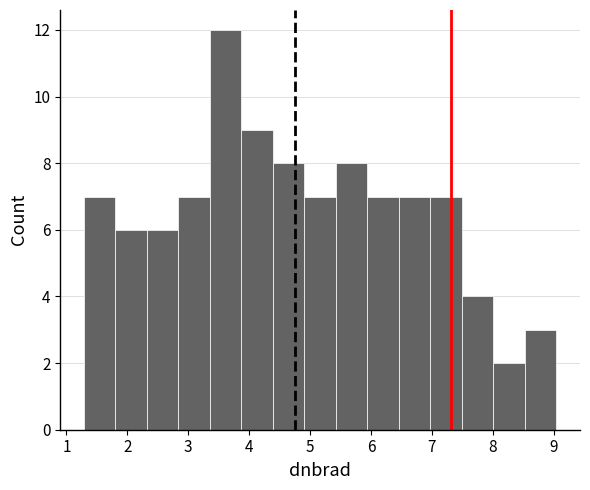

Reading left to right, transcribe this chart: for each bar, give the range it covers on the x-axis and its height. Neither the bar edges nor the heights are printed on the chart, so give them approximately, as read against the axes.

1.3 to 1.8: 7
1.8 to 2.3: 6
2.3 to 2.8: 6
2.8 to 3.4: 7
3.4 to 3.9: 12
3.9 to 4.4: 9
4.4 to 4.9: 8
4.9 to 5.4: 7
5.4 to 5.9: 8
5.9 to 6.5: 7
6.5 to 7.0: 7
7.0 to 7.5: 7
7.5 to 8.0: 4
8.0 to 8.5: 2
8.5 to 9.0: 3